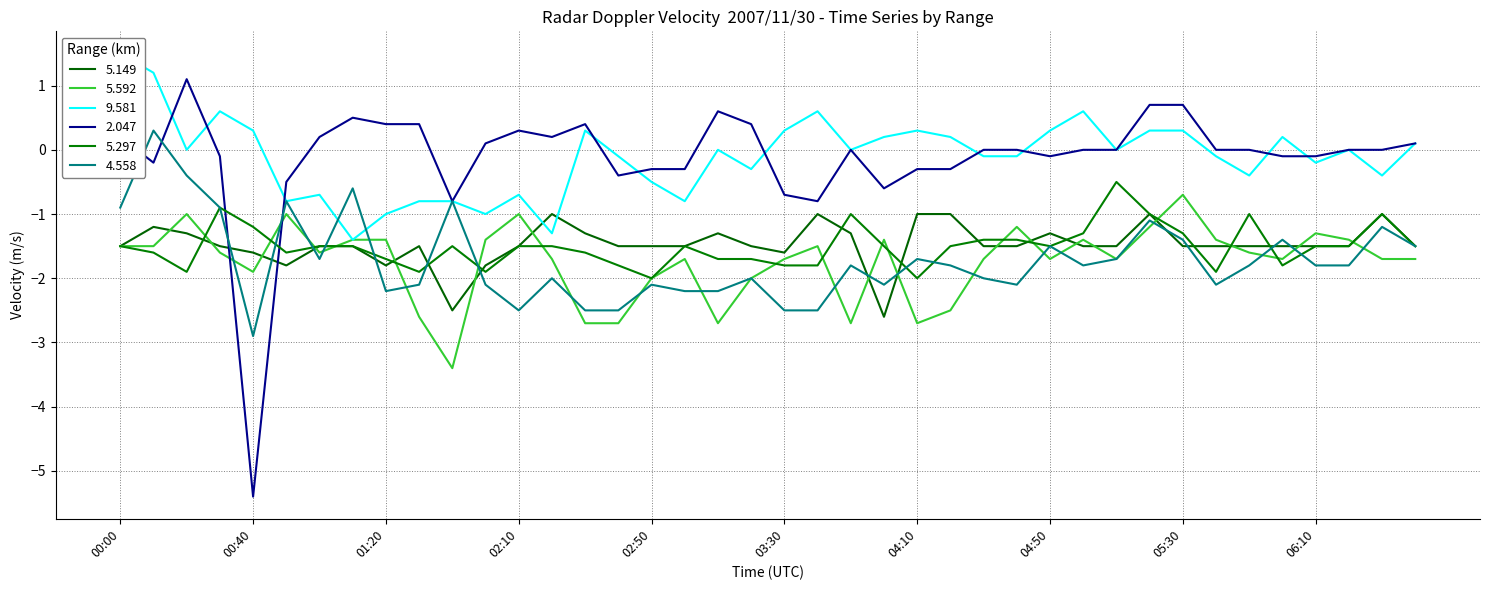

The 2.047 series shows -0.1 at 04:50. True or false?

True